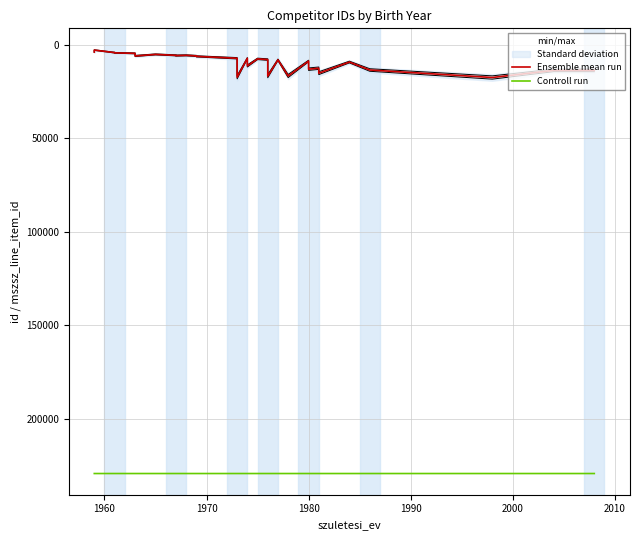

What is the minimum value shown in the chart?

2931